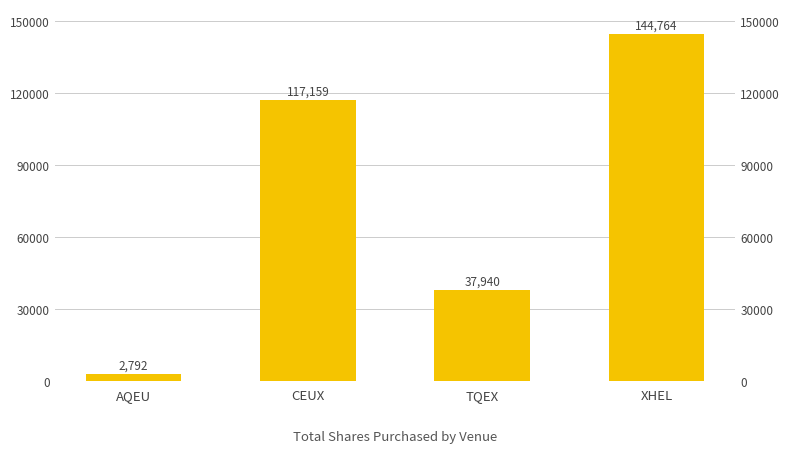

Where does the data first go above 117159?

XHEL